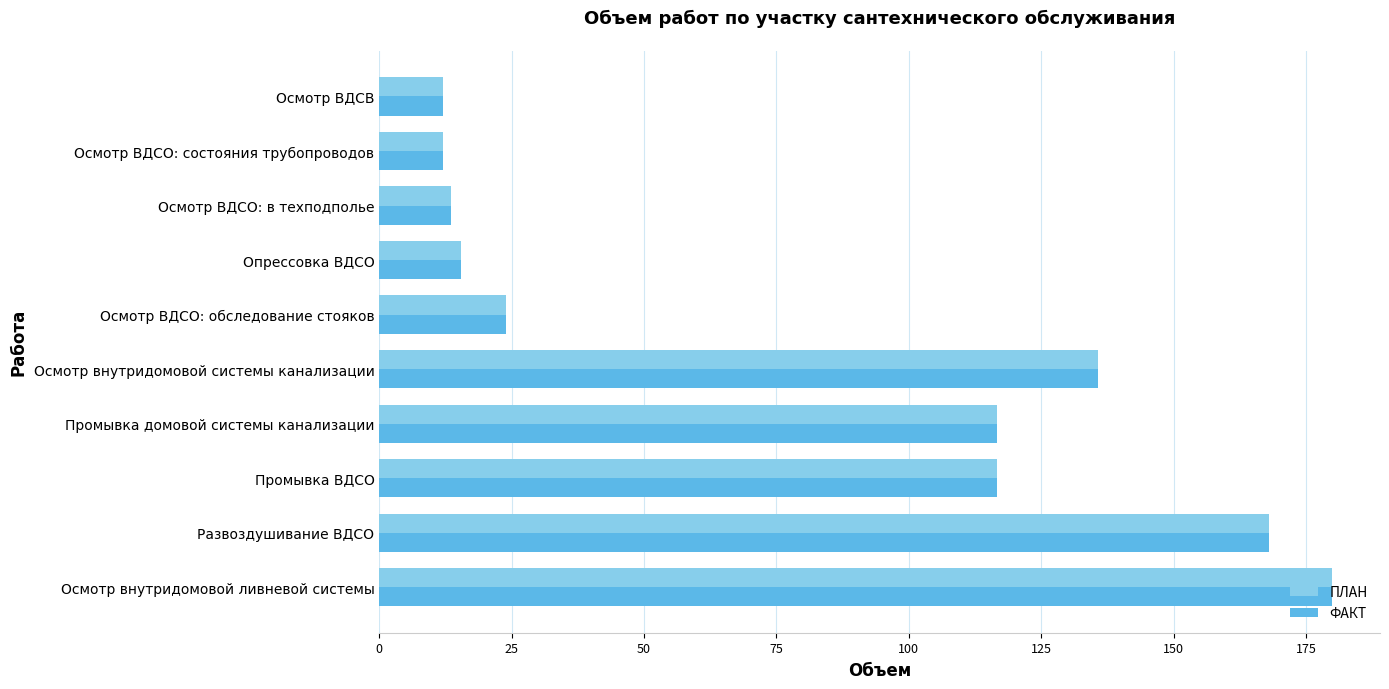

Which label corresponds to the largest value in the chart?

Осмотр внутридомовой ливневой системы